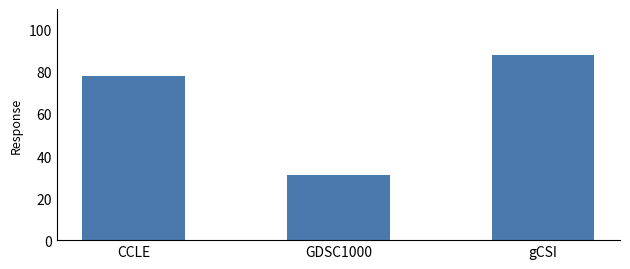

What is the maximum value shown in the chart?

87.9